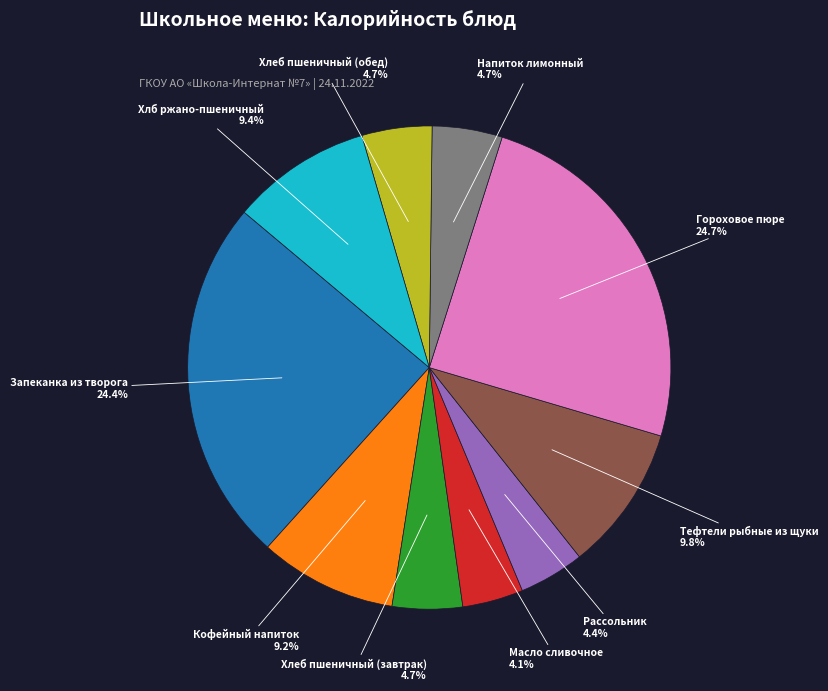

Does any single category account for the majority?

No